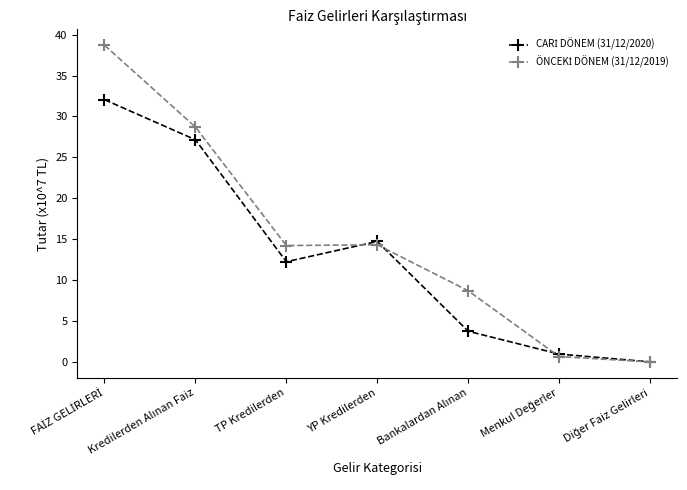

What is the greatest value displayed?

38.7